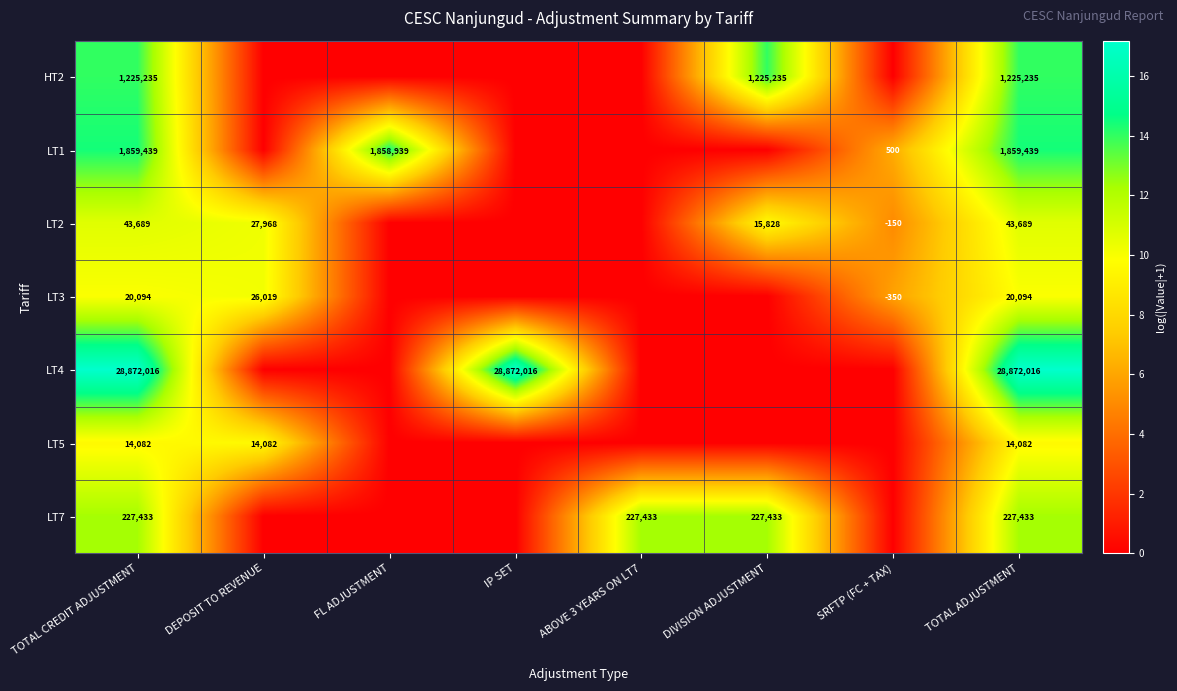

True or false: LT1 has a value of 500 at SRFTP (FC + TAX).

True